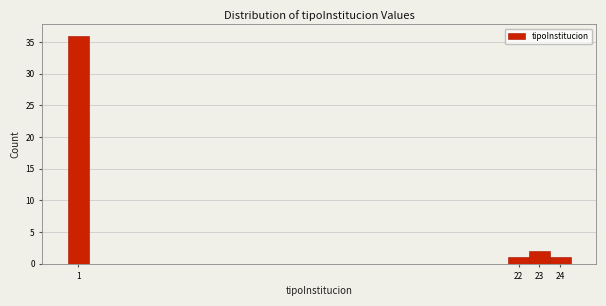

Reading left to right, transcribe this chart: for each bar, give the range it covers on the x-axis and its height. The values are not printed on the chart, so give them approximately, as read against the axis.

0.5 to 1.5: 36
1.5 to 2.5: 0
2.5 to 3.5: 0
3.5 to 4.5: 0
4.5 to 5.5: 0
5.5 to 6.5: 0
6.5 to 7.5: 0
7.5 to 8.5: 0
8.5 to 9.5: 0
9.5 to 10.5: 0
10.5 to 11.5: 0
11.5 to 12.5: 0
12.5 to 13.5: 0
13.5 to 14.5: 0
14.5 to 15.5: 0
15.5 to 16.5: 0
16.5 to 17.5: 0
17.5 to 18.5: 0
18.5 to 19.5: 0
19.5 to 20.5: 0
20.5 to 21.5: 0
21.5 to 22.5: 1
22.5 to 23.5: 2
23.5 to 24.5: 1